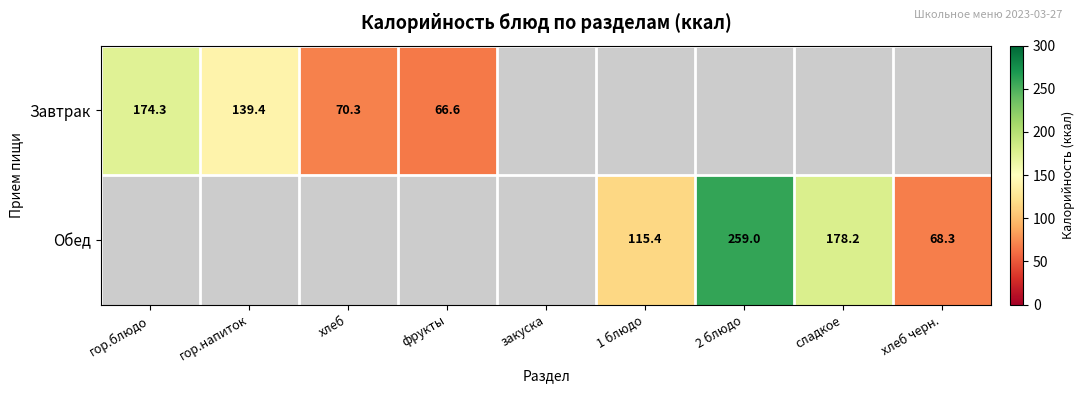

Is the value of Завтрак at гор.напиток greater than the value of Обед at 2 блюдо?

No